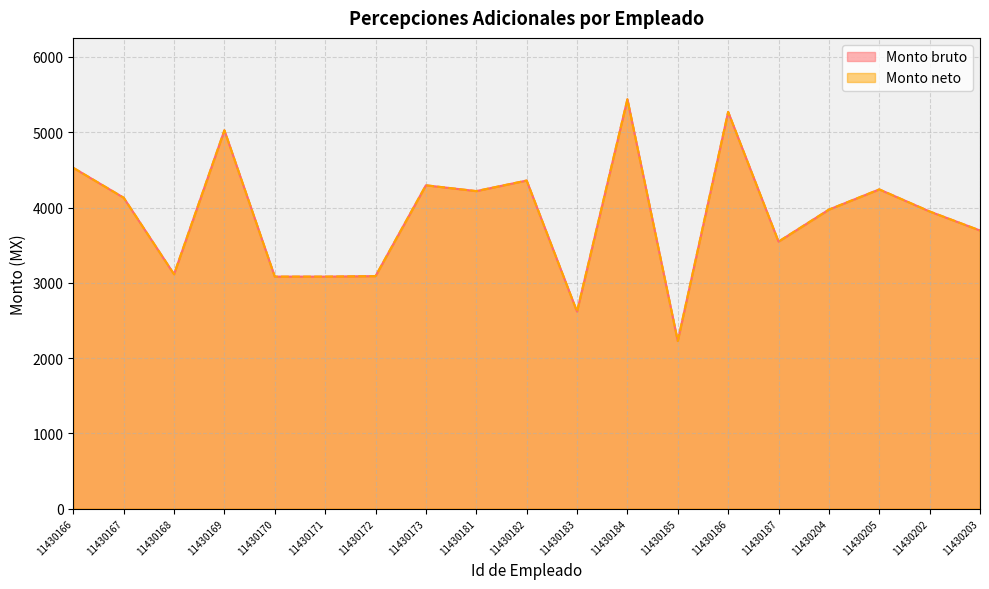

List the series in order of their peak value, lowest first.

Monto bruto, Monto neto